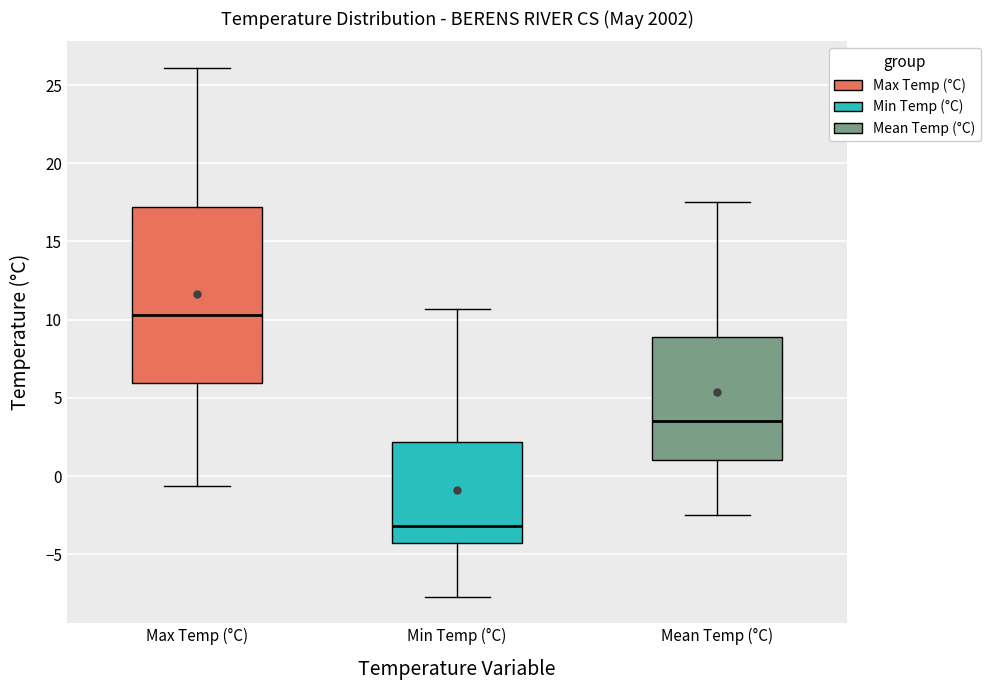

Where does the lower whisker of the box for Mean Temp (°C) end on the y-axis? The values are not printed on the chart, so give them approximately, as read against the axis.

-2.5